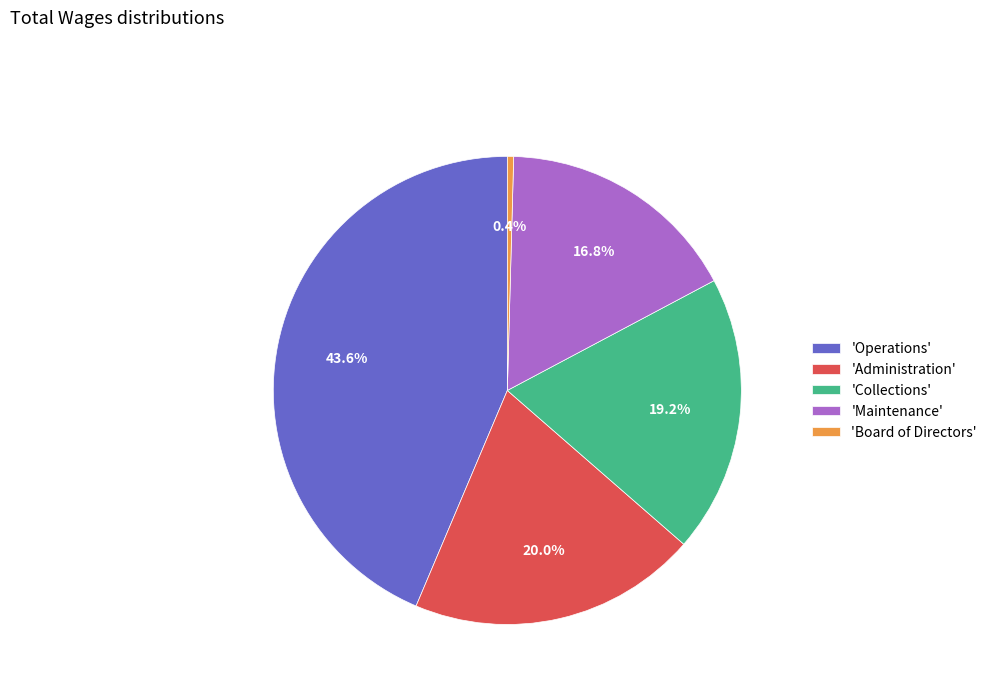

To the nearest percent, what is the average slice percentage?

20%